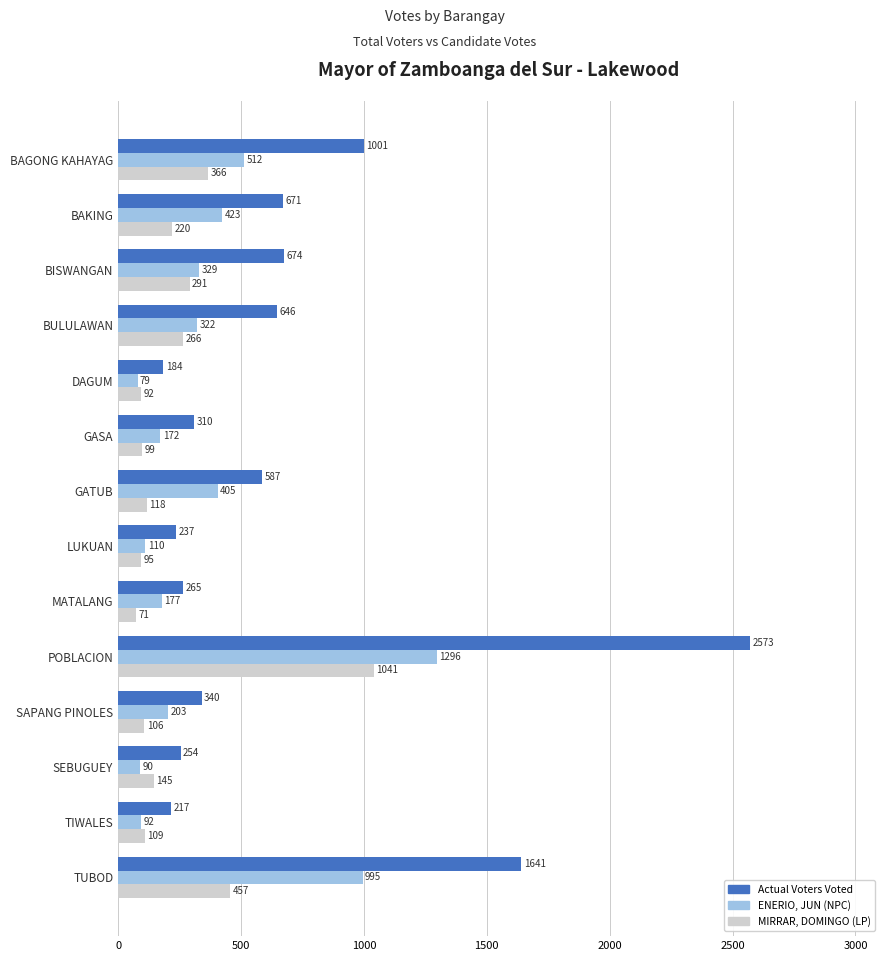

What are all the series names shown in the legend?

Actual Voters Voted, ENERIO, JUN (NPC), MIRRAR, DOMINGO (LP)